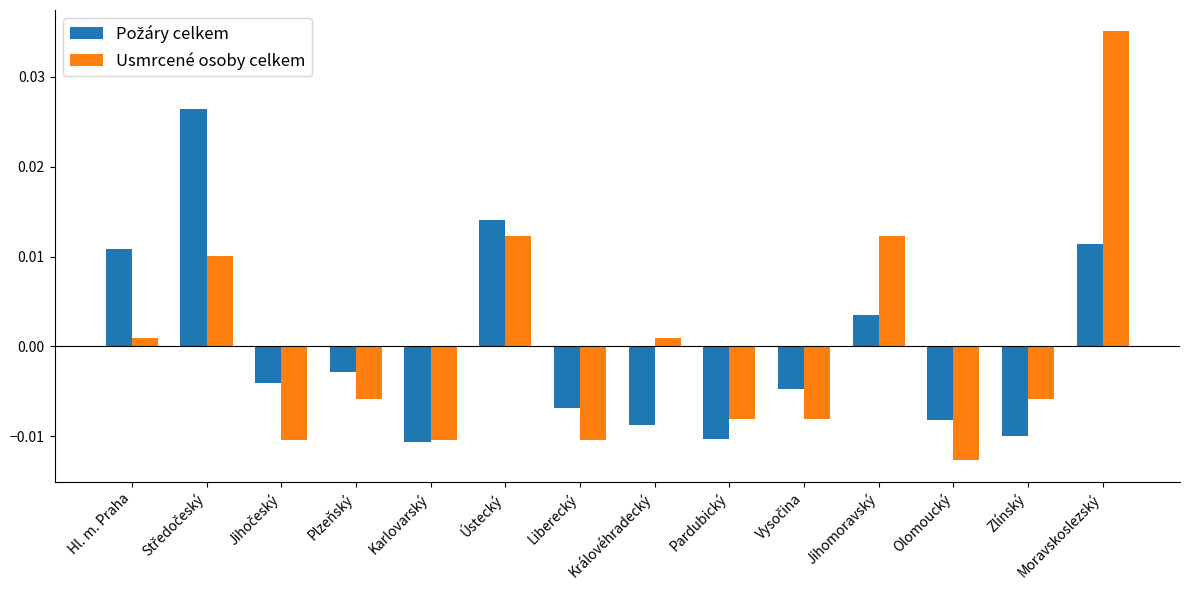

Which series has the widest spread of values?

Usmrcené osoby celkem